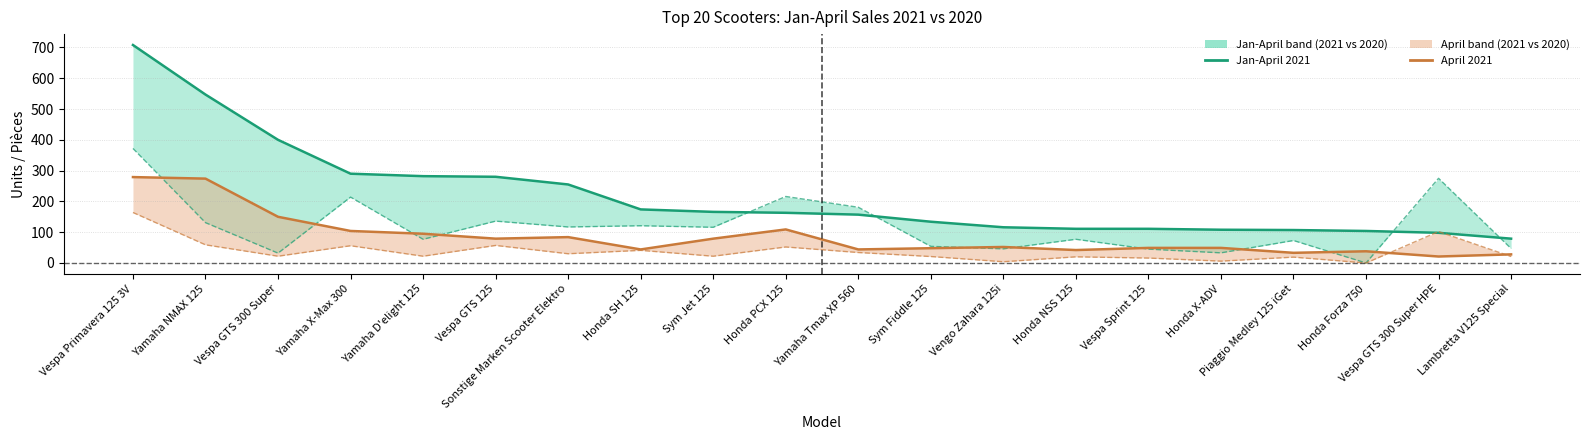

True or false: April 2021 and Jan-April 2021 cross at least once.

False